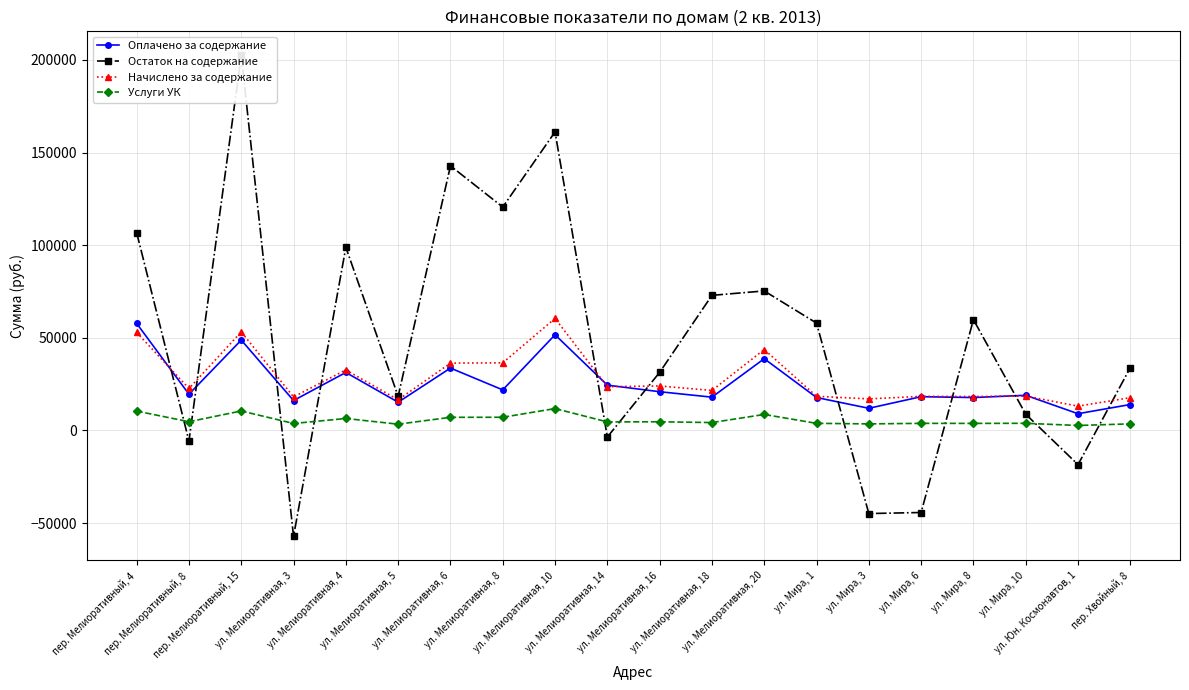

What is the sum of the Оплачено за содержание values at ул. Мира, 1 and ул. Мелиоративная, 16?

38719.0